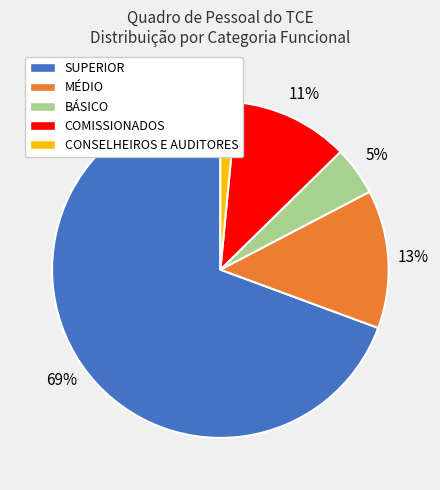

What percentage is the COMISSIONADOS slice, to the nearest percent?

11%